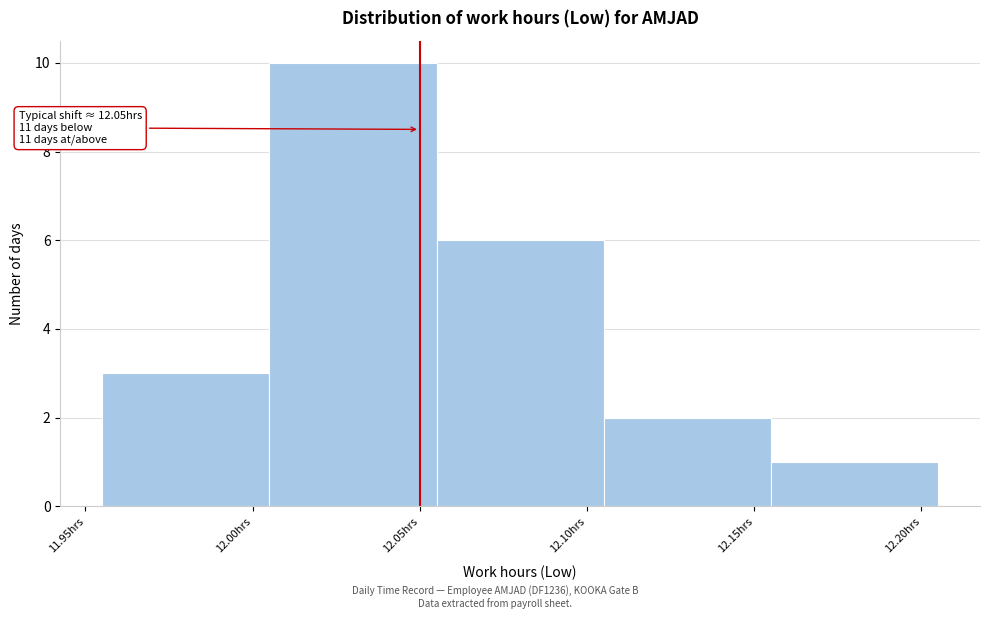

Which range on the x-axis has the tallest bar?

12.005 to 12.055